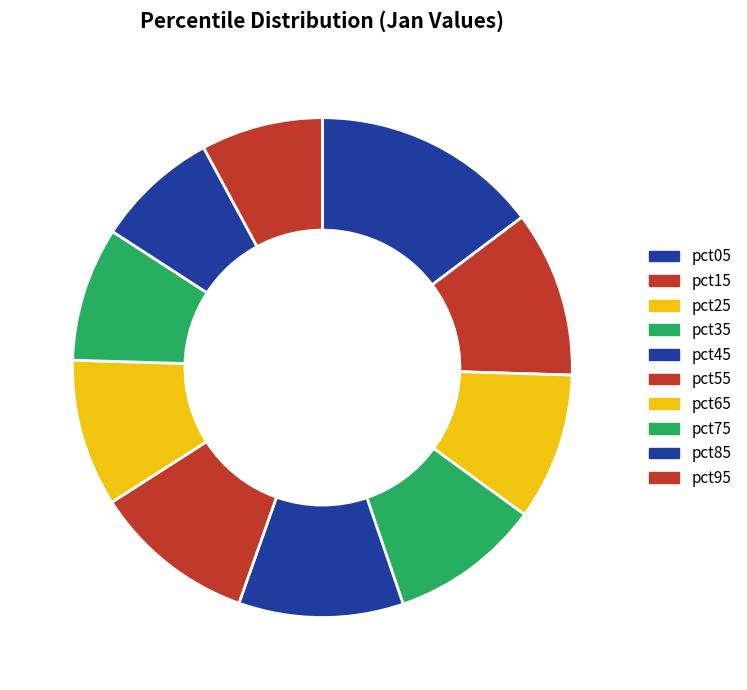

Count the number of slices in the pie.

10